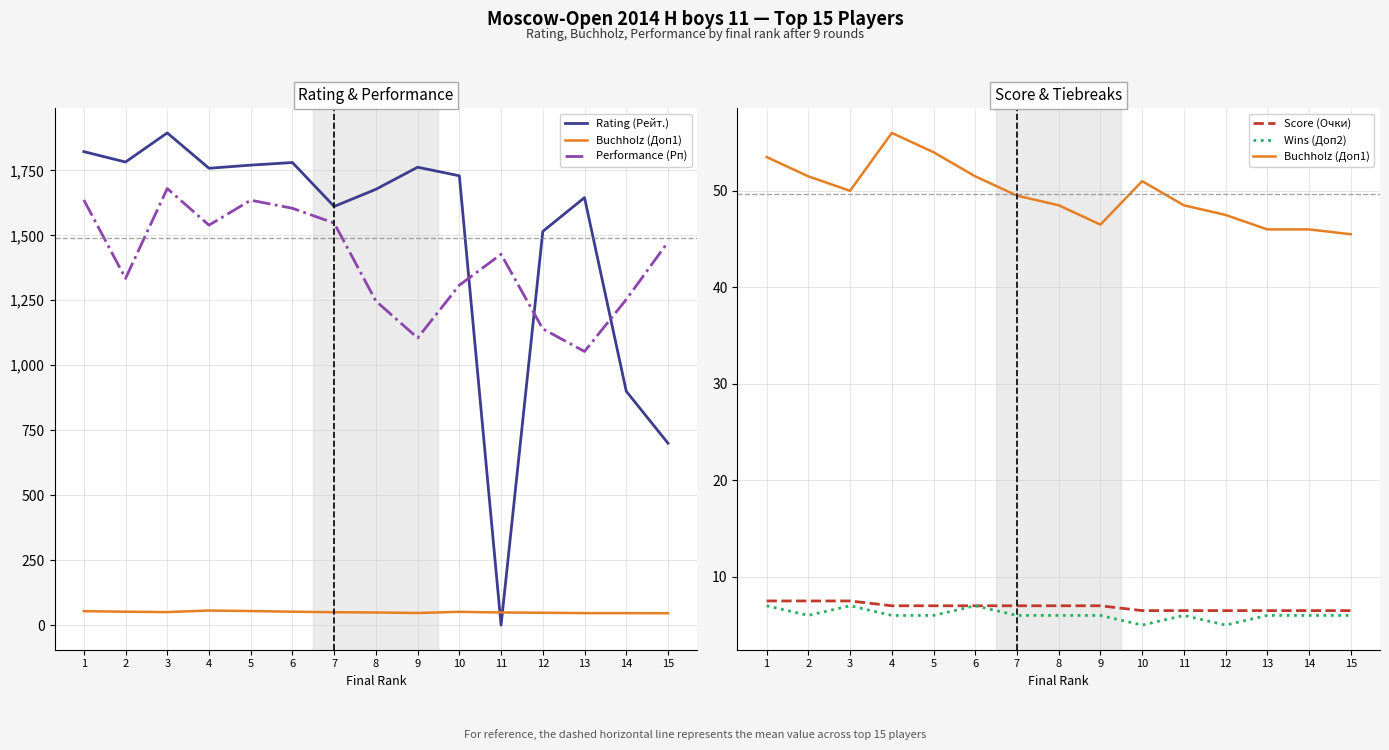

Read the Score (Очки) value at 4.

7.0